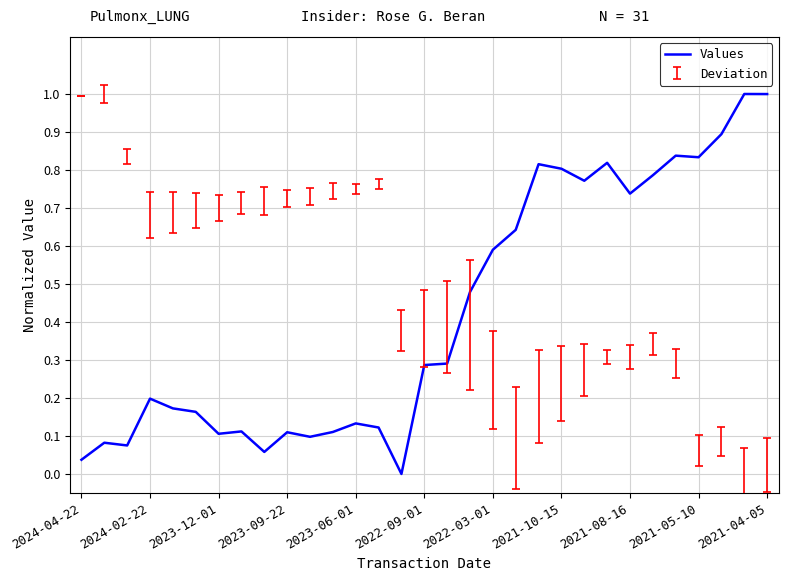

The value of Values at 2021-10-15 is 1.1. True or false?

False